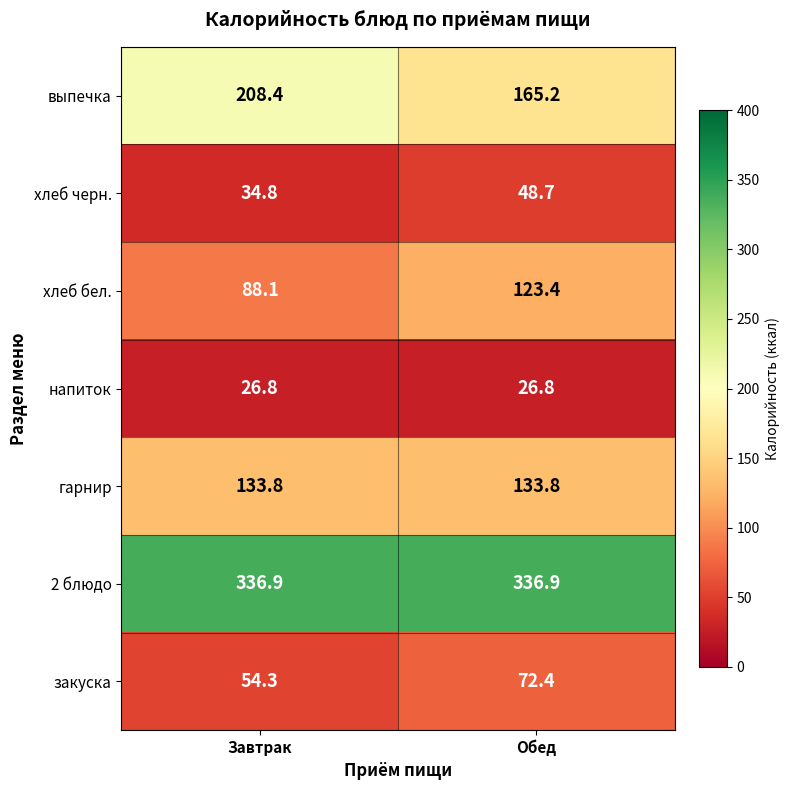

What is the sum of all напиток values?

53.6